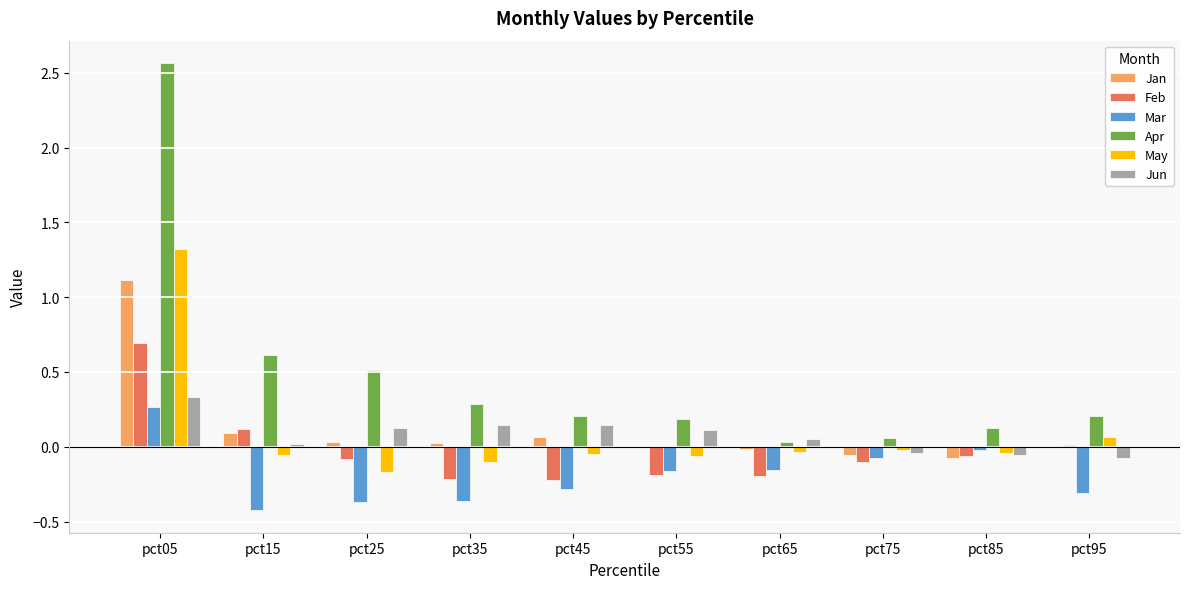

Which series changed the most between pct15 and pct65?

Apr